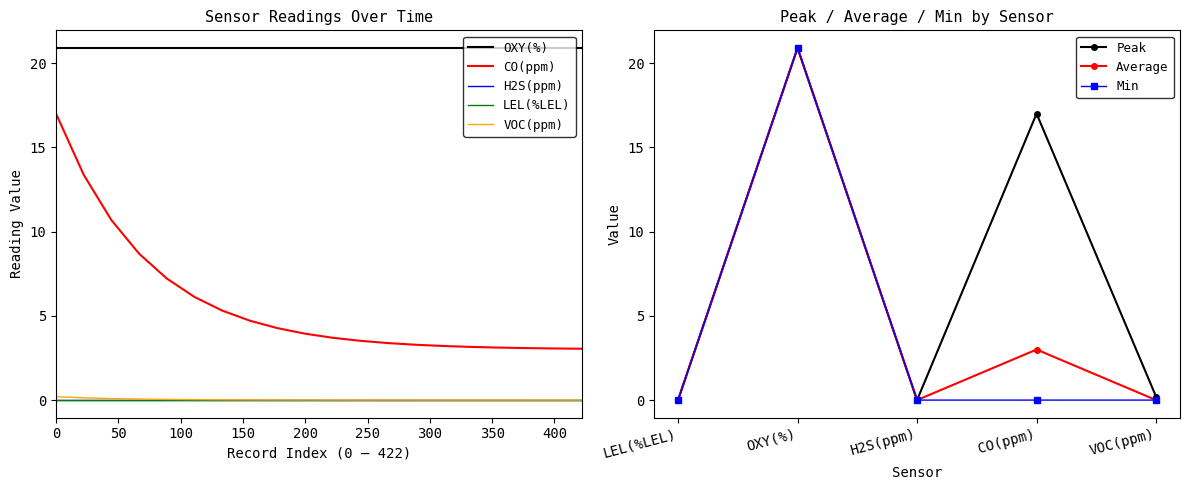

What is the value of the OXY(%) Avg point at the 9th from the left?

20.9